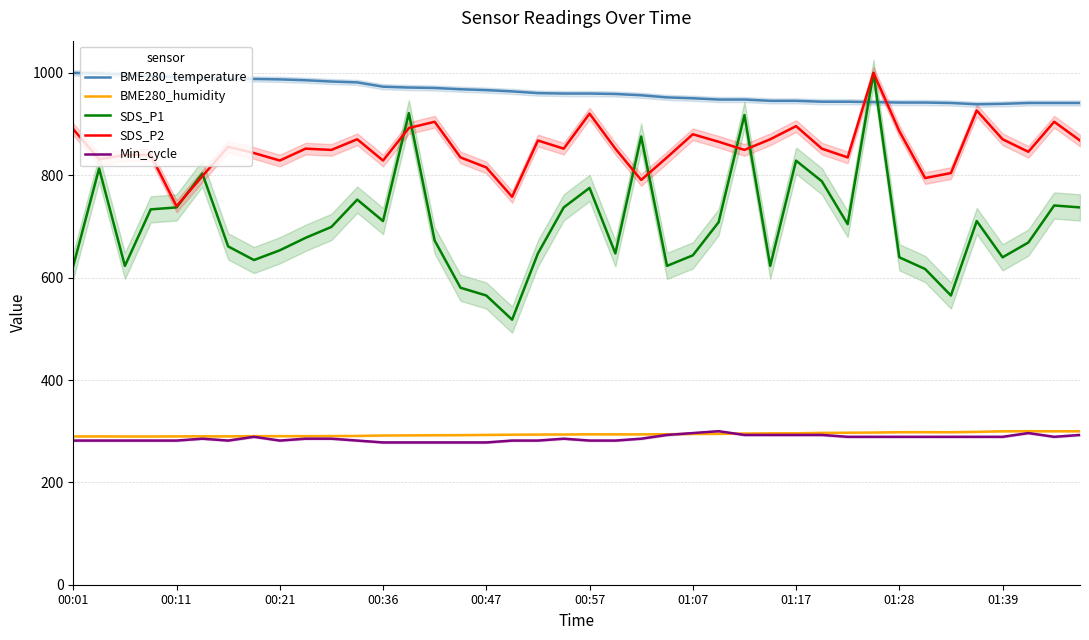

What is the minimum value for Min_cycle?

278.0